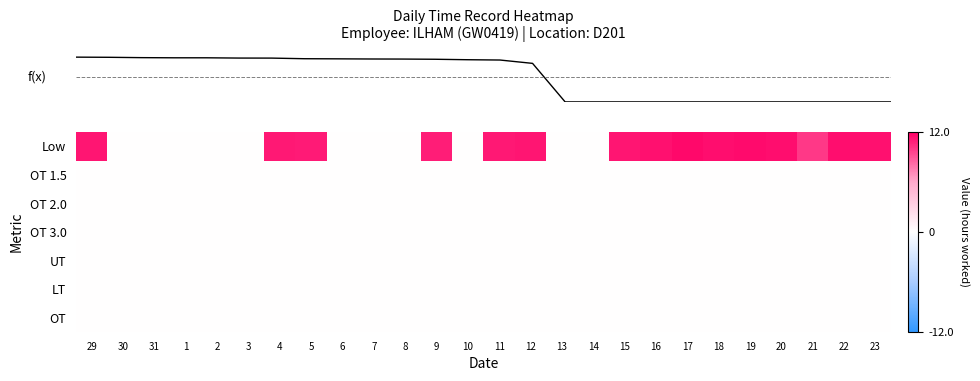

Which series has the largest total across all categories?

row_0